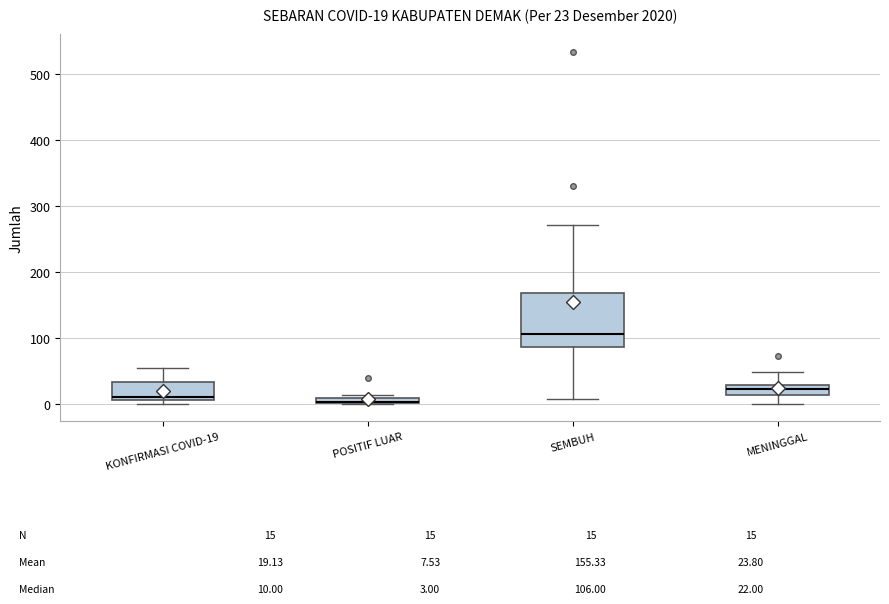

Which box is the tallest, from its lower edge to its upper edge?

SEMBUH